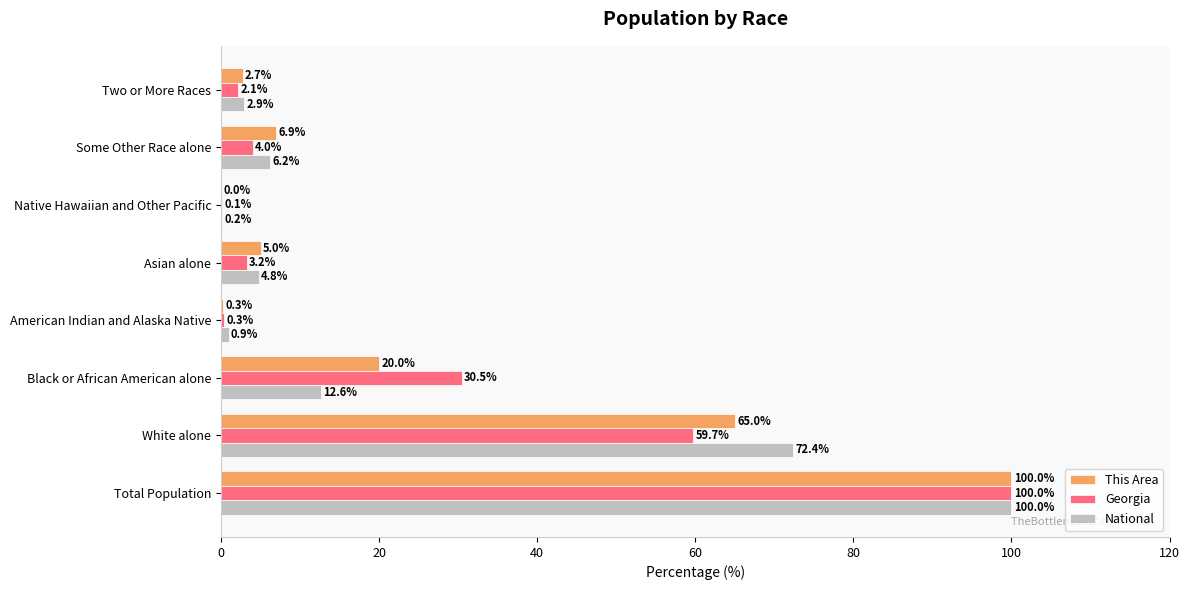

What value does the Georgia series have at American Indian and Alaska Native?

0.3